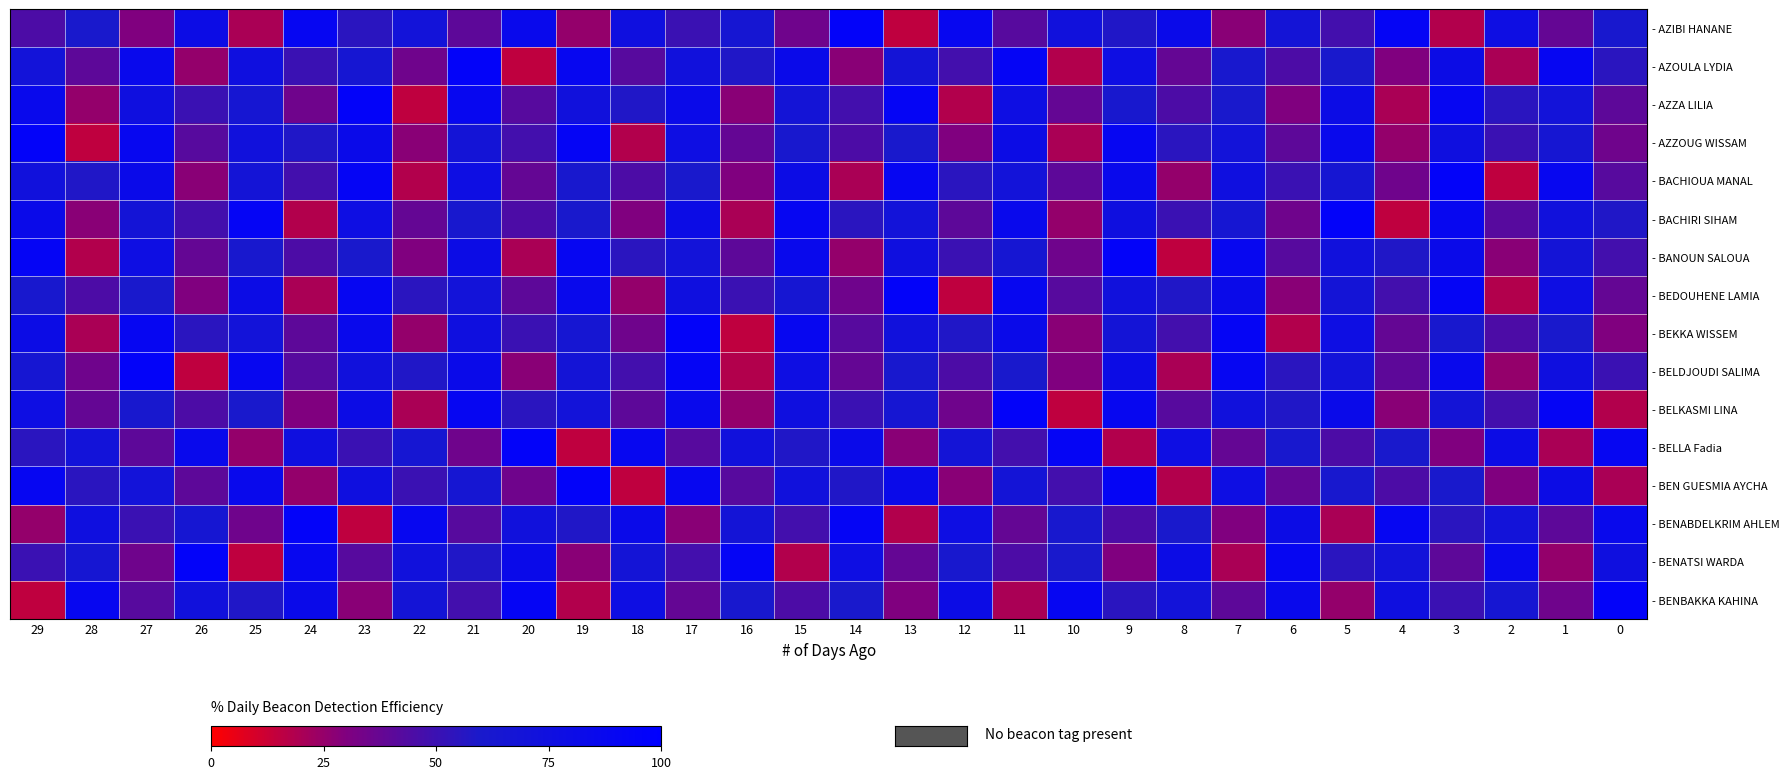

Between 28 and 8, which series saw the biggest shift?

- AZZOUG WISSAM